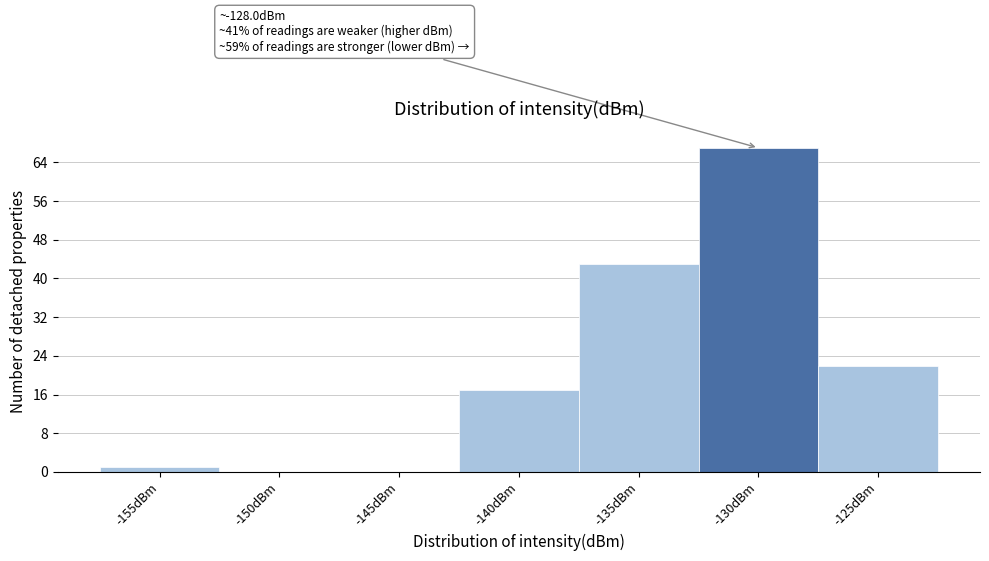

Reading left to right, extract all data points from this chart.

-155dBm=1	-150dBm=0	-145dBm=0	-140dBm=17	-135dBm=43	-130dBm=67	-125dBm=22